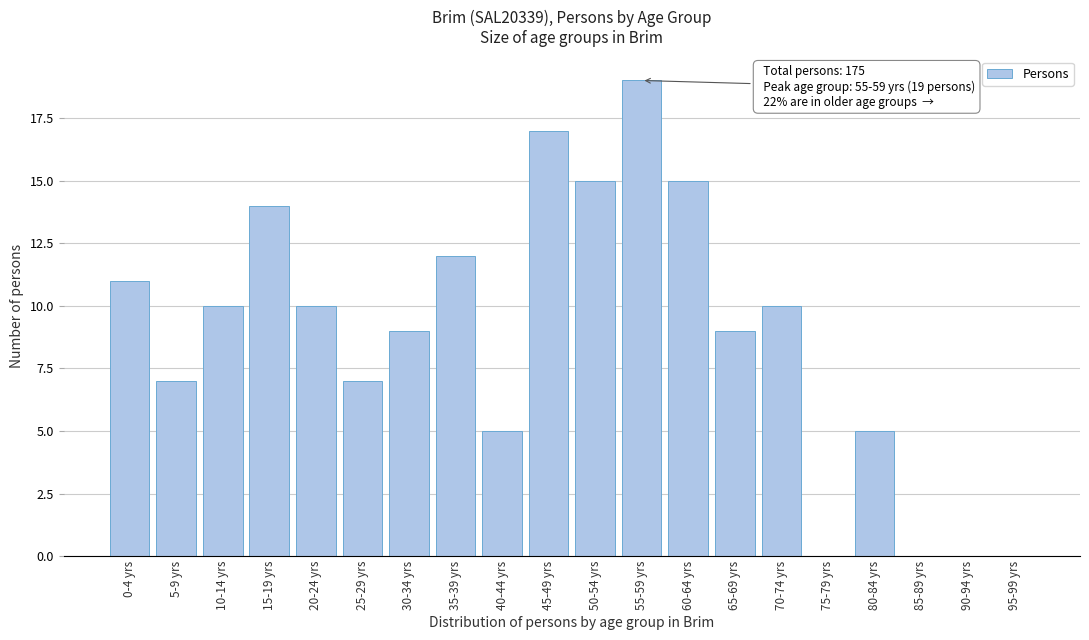

Reading right to left, extract all data points from this chart.

95-99 yrs=0	90-94 yrs=0	85-89 yrs=0	80-84 yrs=5	75-79 yrs=0	70-74 yrs=10	65-69 yrs=9	60-64 yrs=15	55-59 yrs=19	50-54 yrs=15	45-49 yrs=17	40-44 yrs=5	35-39 yrs=12	30-34 yrs=9	25-29 yrs=7	20-24 yrs=10	15-19 yrs=14	10-14 yrs=10	5-9 yrs=7	0-4 yrs=11